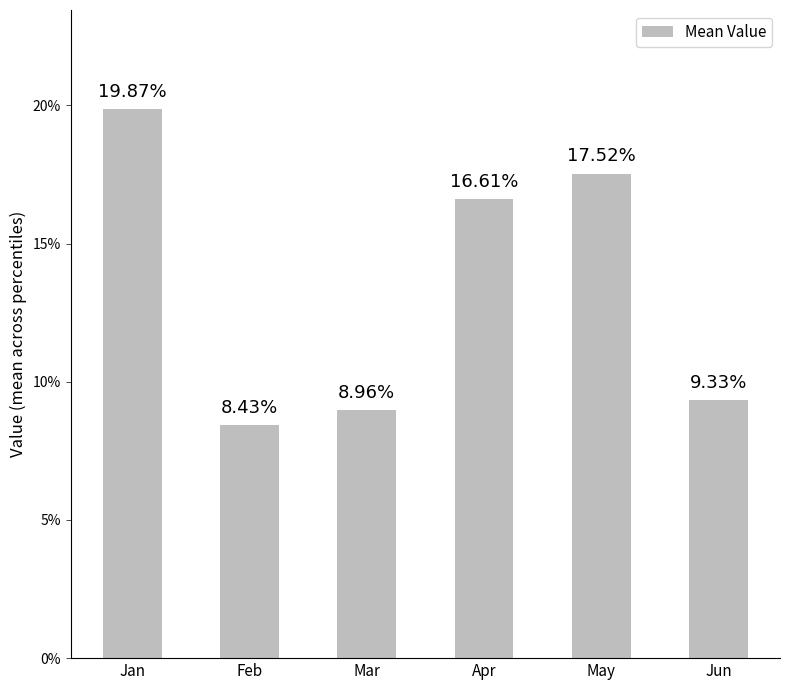

The chart shows a value of 0.0 at Jan. True or false?

False